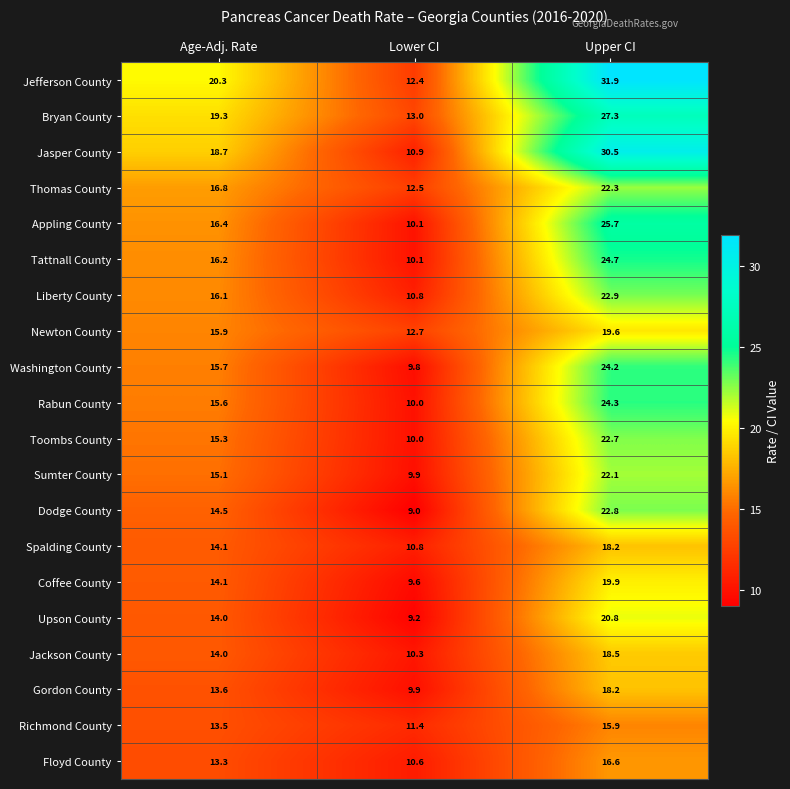

What is the difference between the maximum and second lowest values in the Sumter County series?

7.0